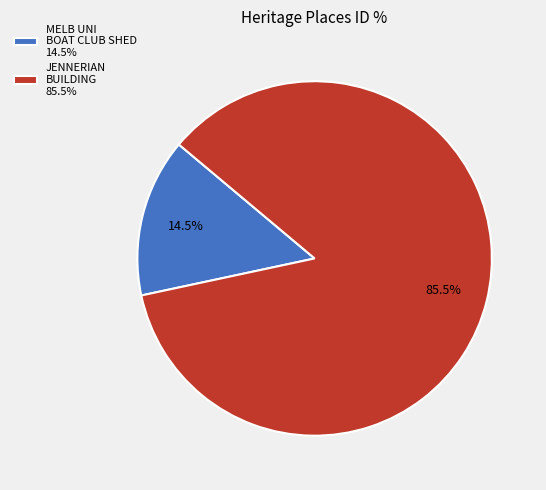

Between MELB UNI BOAT CLUB SHED 14.5% and JENNERIAN BUILDING 85.5%, which is larger?

JENNERIAN BUILDING 85.5%